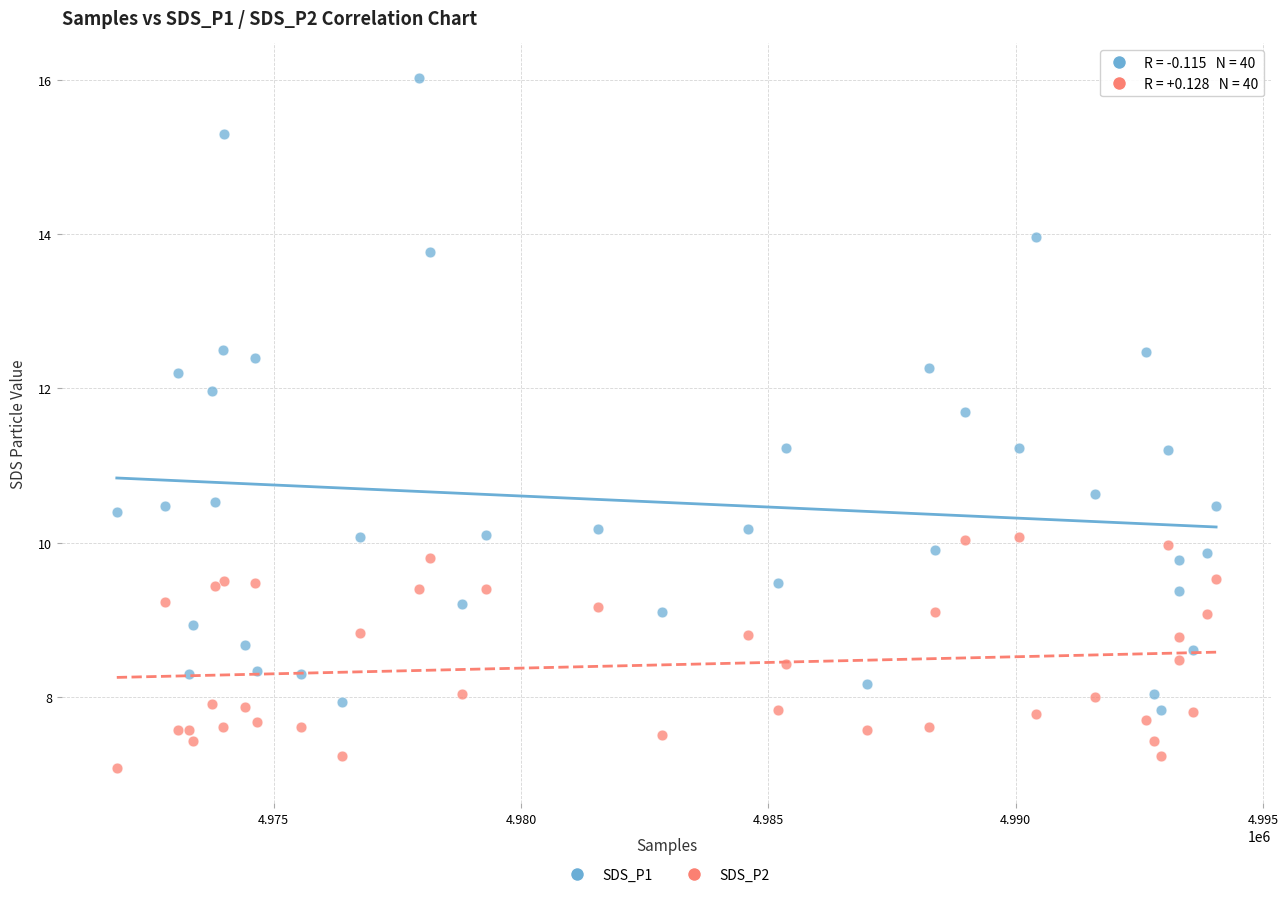

Which series has the widest spread of Y values?

SDS_P1